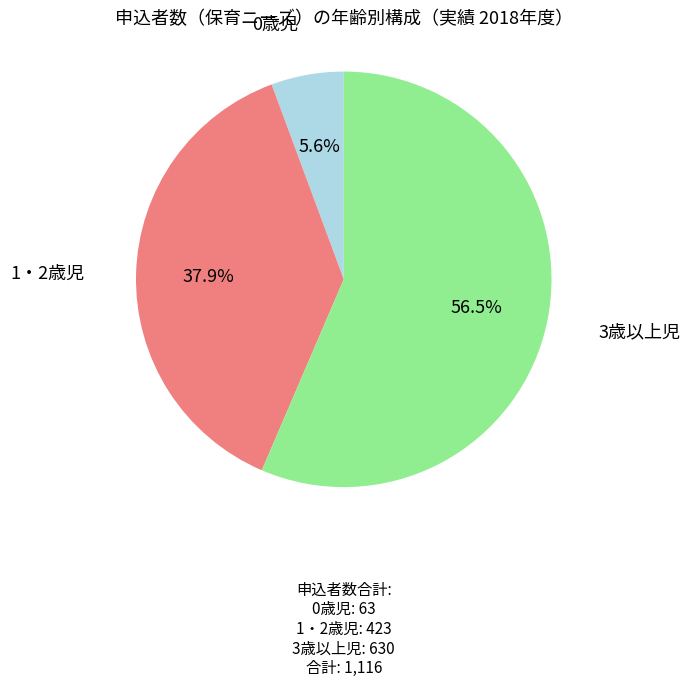

To the nearest percent, what portion does 1・2歳児 represent?

38%